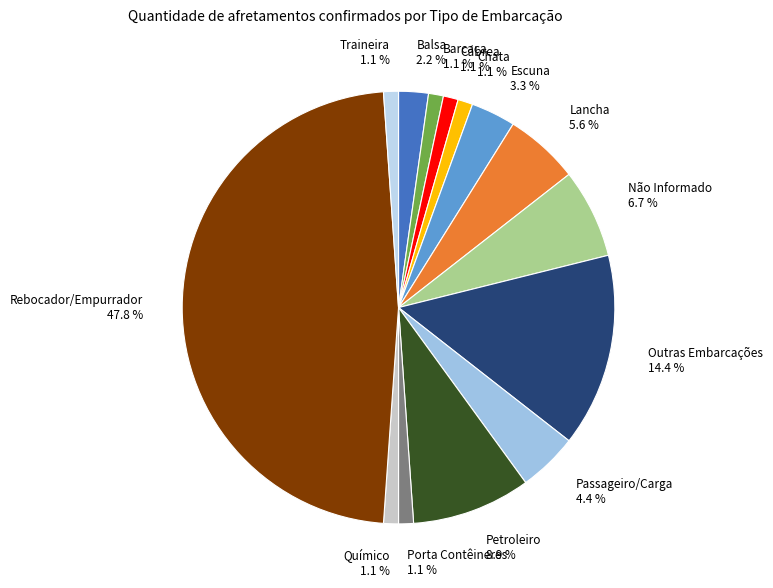

Which slice is the largest?

Rebocador/Empurrador